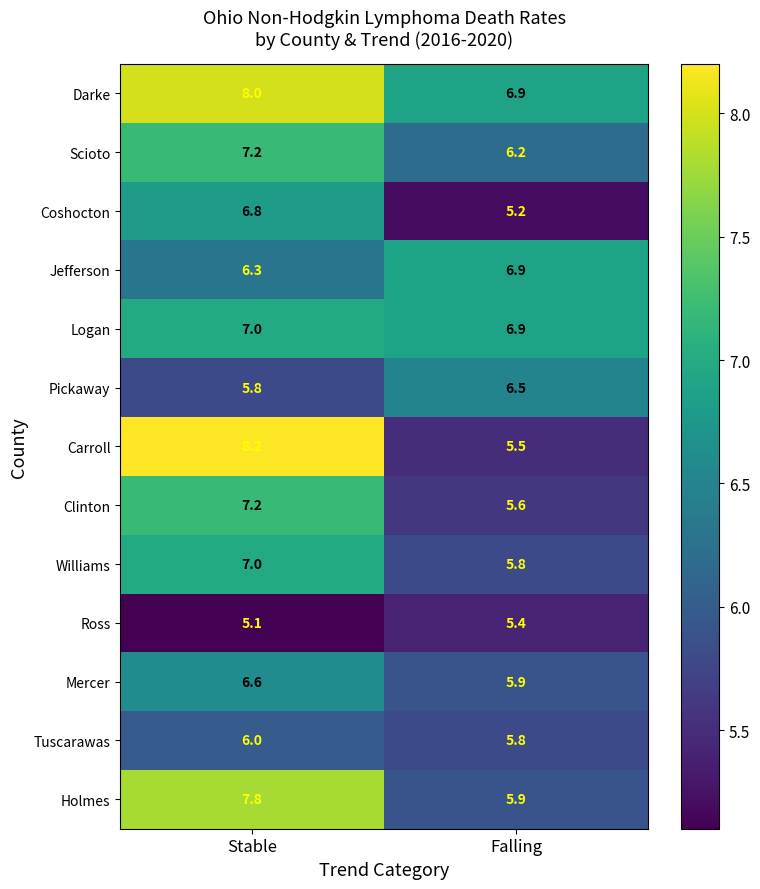

Rank the categories by Darke value from highest to lowest.

Stable, Falling